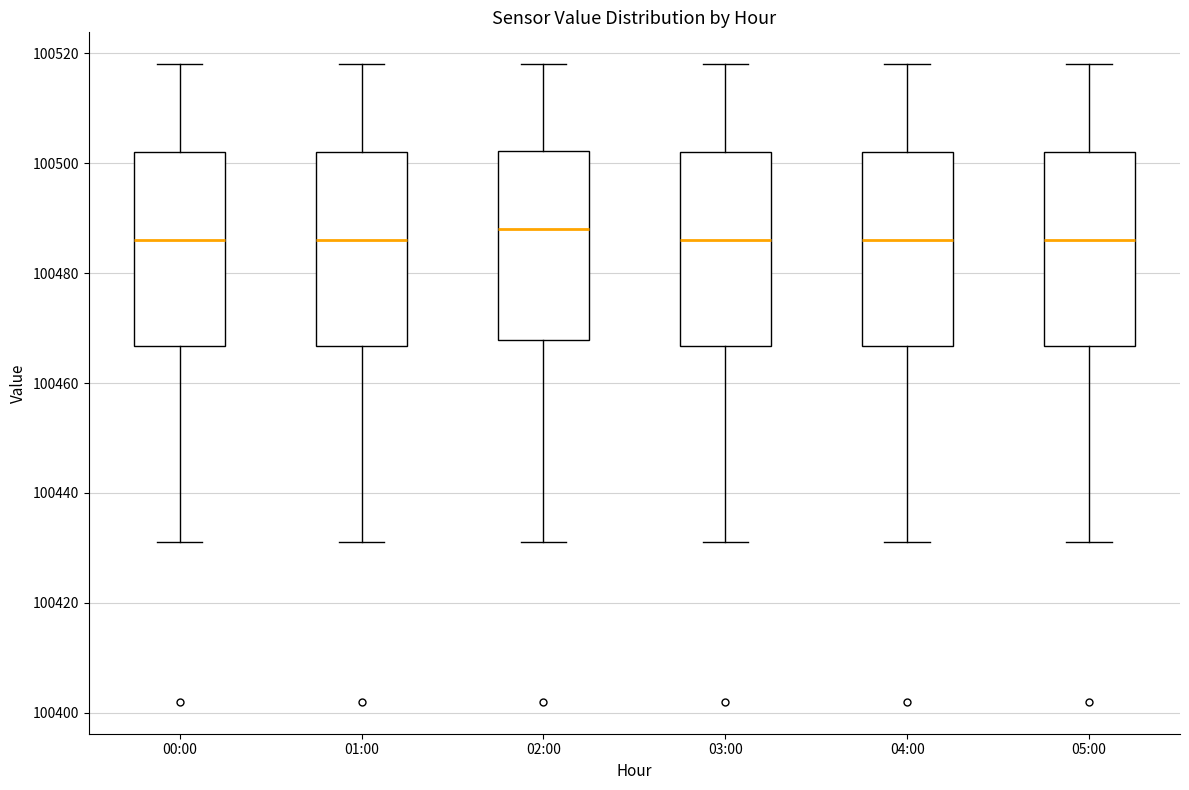

Reading left to right, read every box against the y-axis: the position of its median line, the range the box covers, and the ends of its whiskers. The values are not printed on the chart, so give them approximately, as read against the axis.

00:00: median 100486, box 100466 to 100502, whiskers 100432 to 100518
01:00: median 100486, box 100466 to 100502, whiskers 100432 to 100518
02:00: median 100488, box 100468 to 100502, whiskers 100432 to 100518
03:00: median 100486, box 100466 to 100502, whiskers 100432 to 100518
04:00: median 100486, box 100466 to 100502, whiskers 100432 to 100518
05:00: median 100486, box 100466 to 100502, whiskers 100432 to 100518